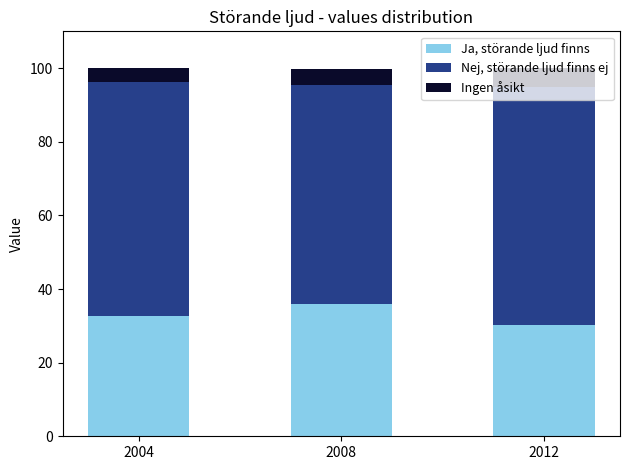

Rank the categories by Ja, störande ljud finns value from lowest to highest.

2012, 2004, 2008